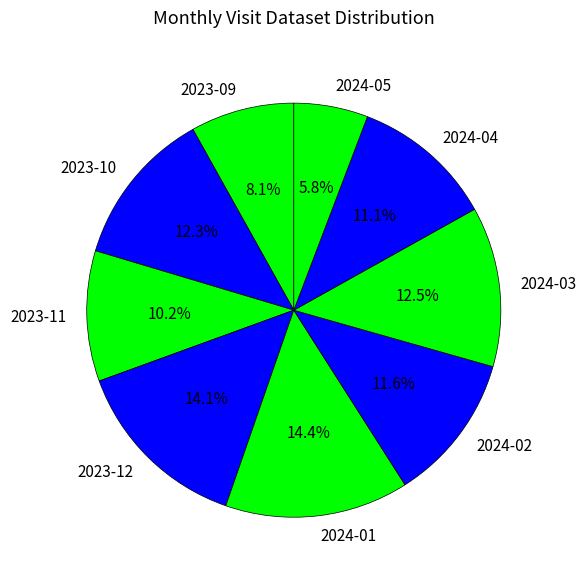

Is it true that 2024-03 is 3% of the pie?

False